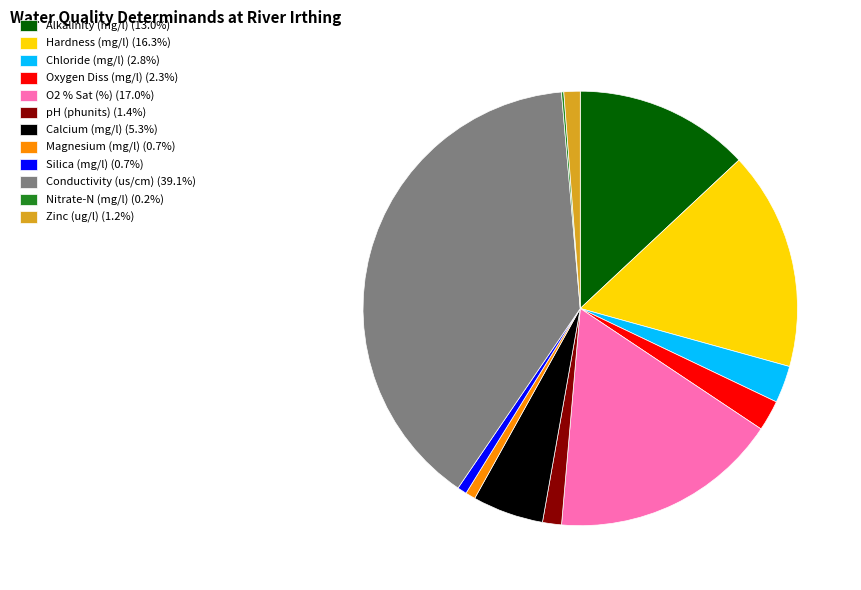

Is it true that Magnesium (mg/l) is 1% of the pie?

True